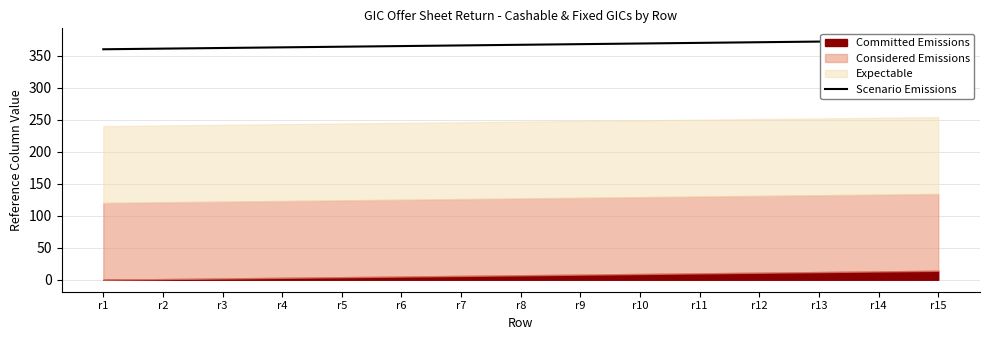

Does the chart display data point markers on the line(s)?

No